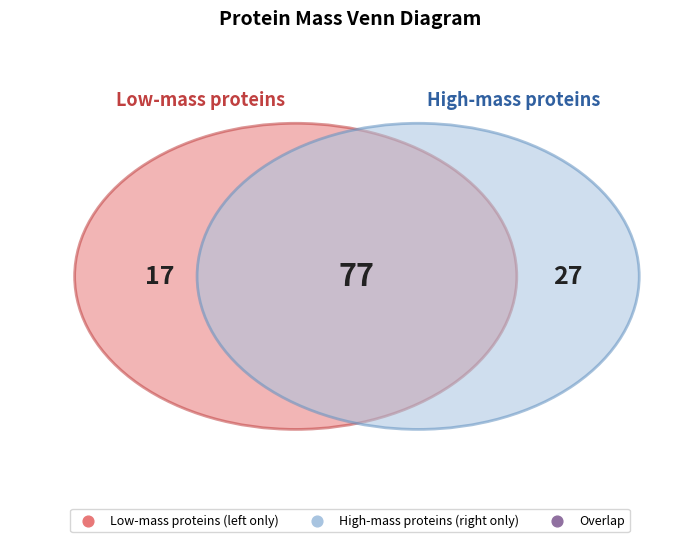

Is there any slice that represents more than half of the pie?

No